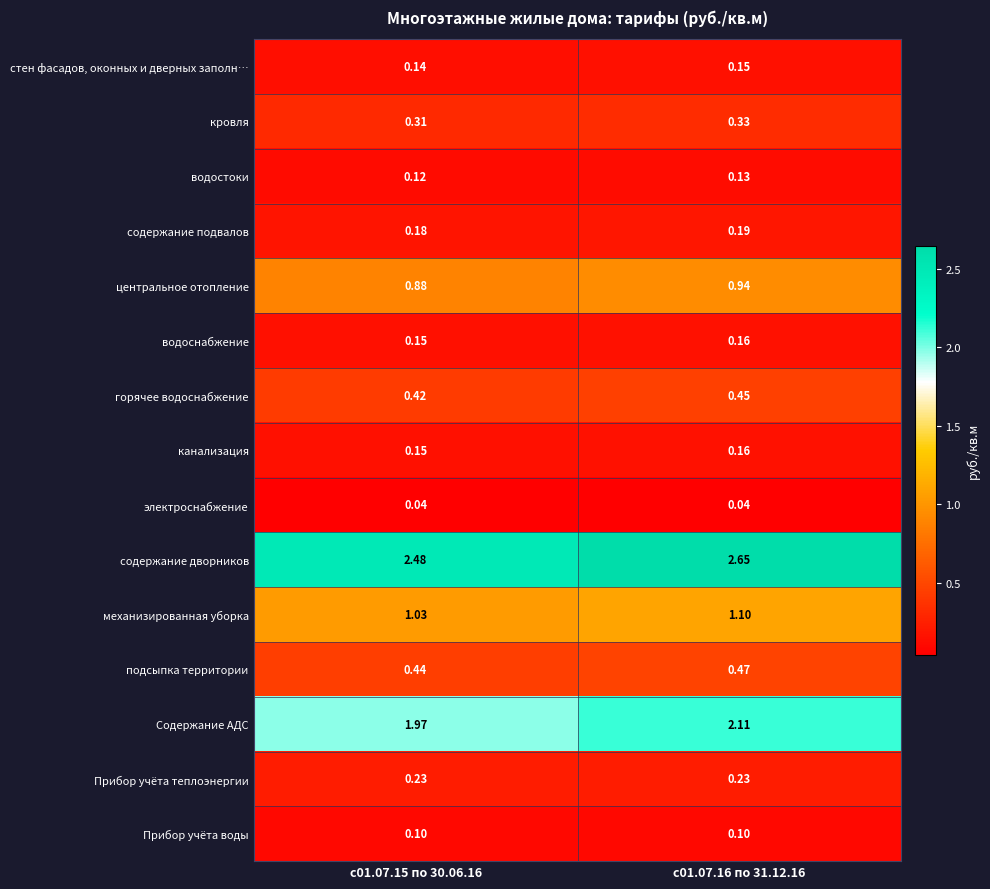

Which series changed the most between с01.07.15 по 30.06.16 and с01.07.16 по 31.12.16?

содержание дворников